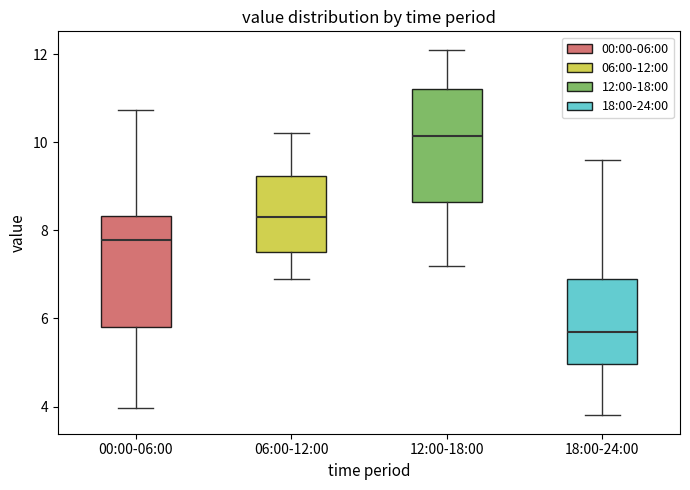

Reading left to right, read every box against the y-axis: the position of its median line, the range the box covers, and the ends of its whiskers. The values are not printed on the chart, so give them approximately, as read against the axis.

00:00-06:00: median 7.8, box 5.8 to 8.4, whiskers 4.0 to 10.8
06:00-12:00: median 8.4, box 7.6 to 9.2, whiskers 7.0 to 10.2
12:00-18:00: median 10.2, box 8.6 to 11.2, whiskers 7.2 to 12.2
18:00-24:00: median 5.8, box 5.0 to 7.0, whiskers 3.8 to 9.6